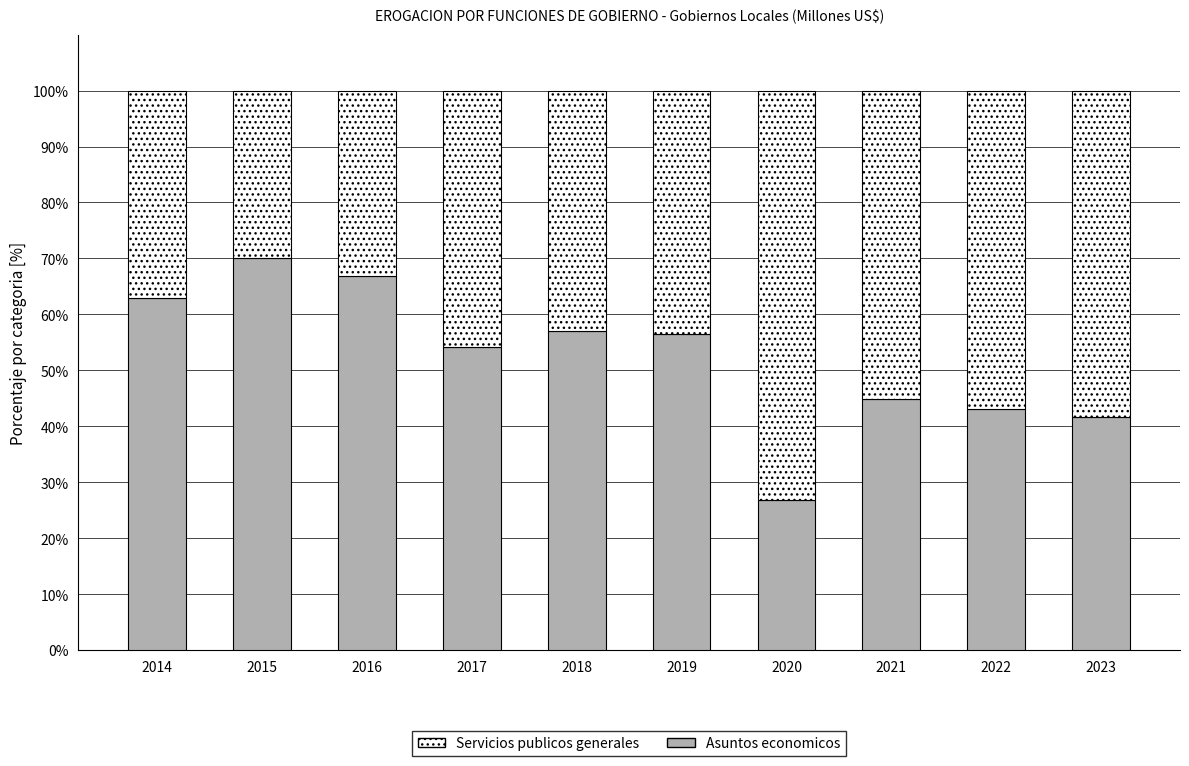

How many bars are there in total?

10